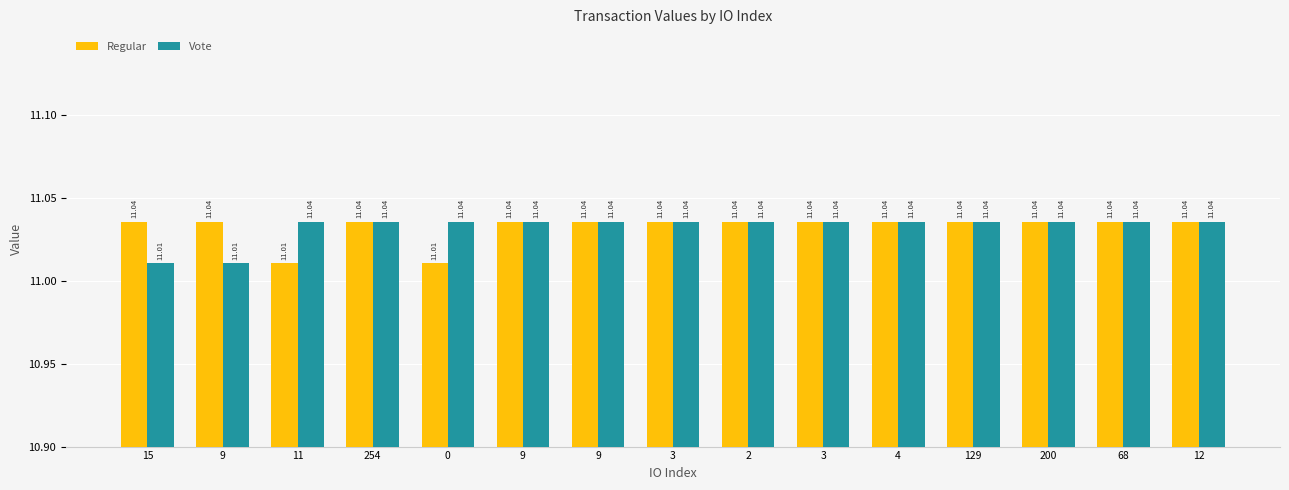

How many bars are there in total?

30